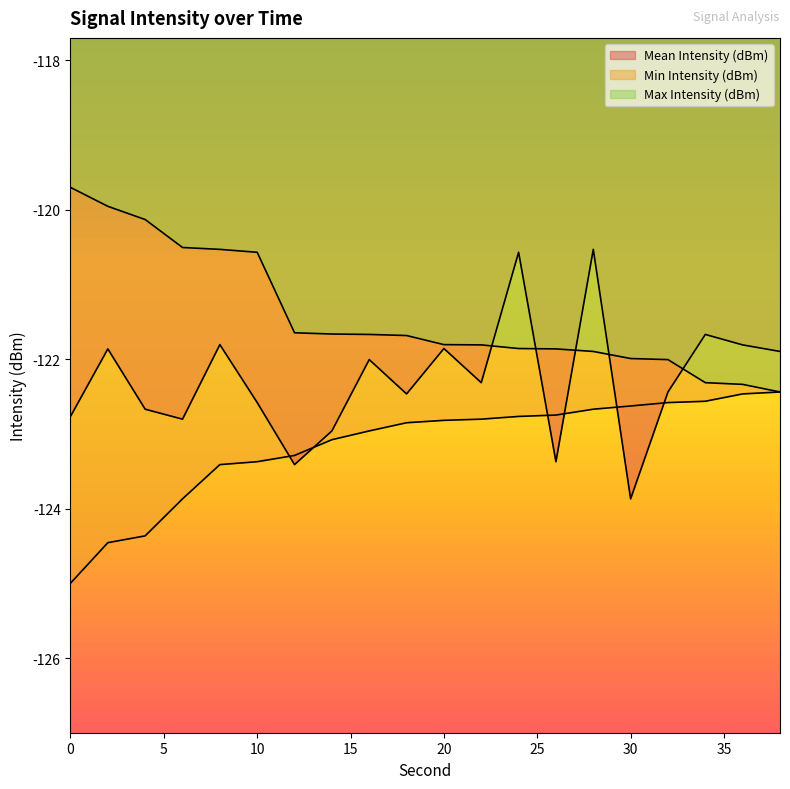

At which label is Max Intensity (dBm) closest to -121?

10